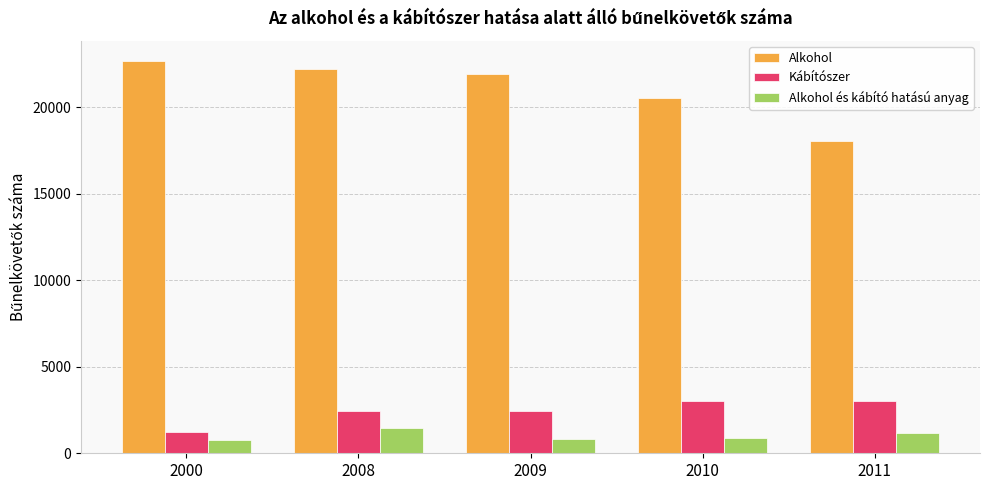

Where is Alkohol nearest to the value 20370?

2010